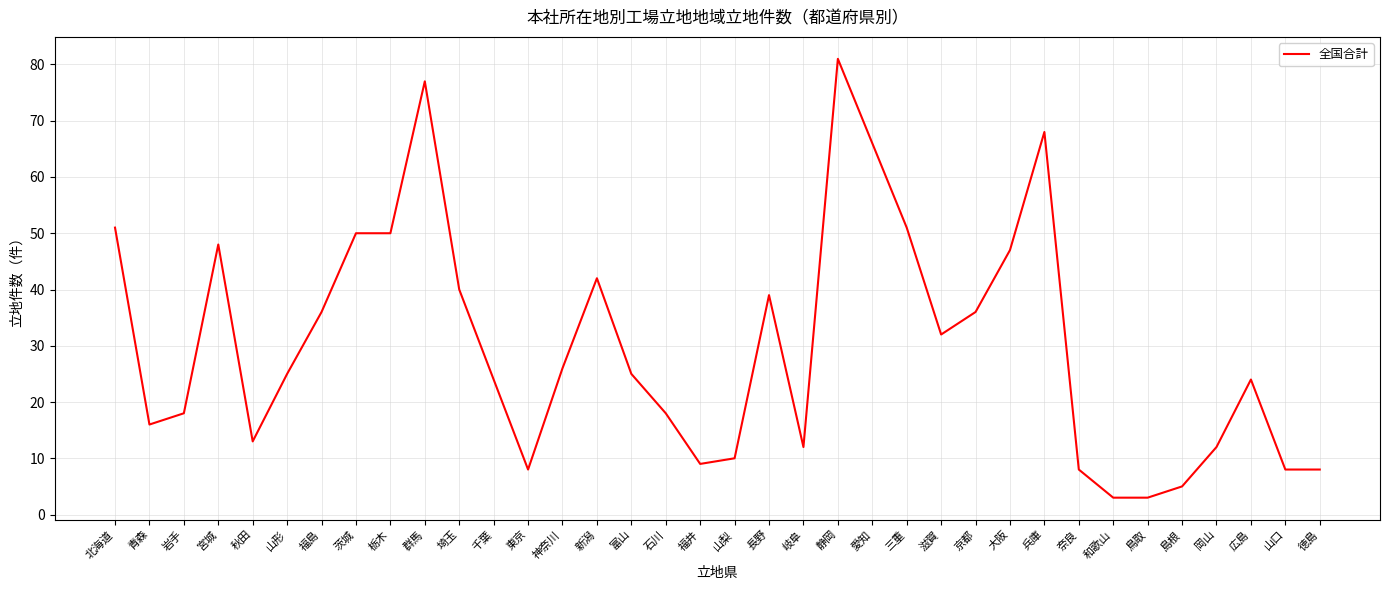

Which category has the highest value across all series?

静岡